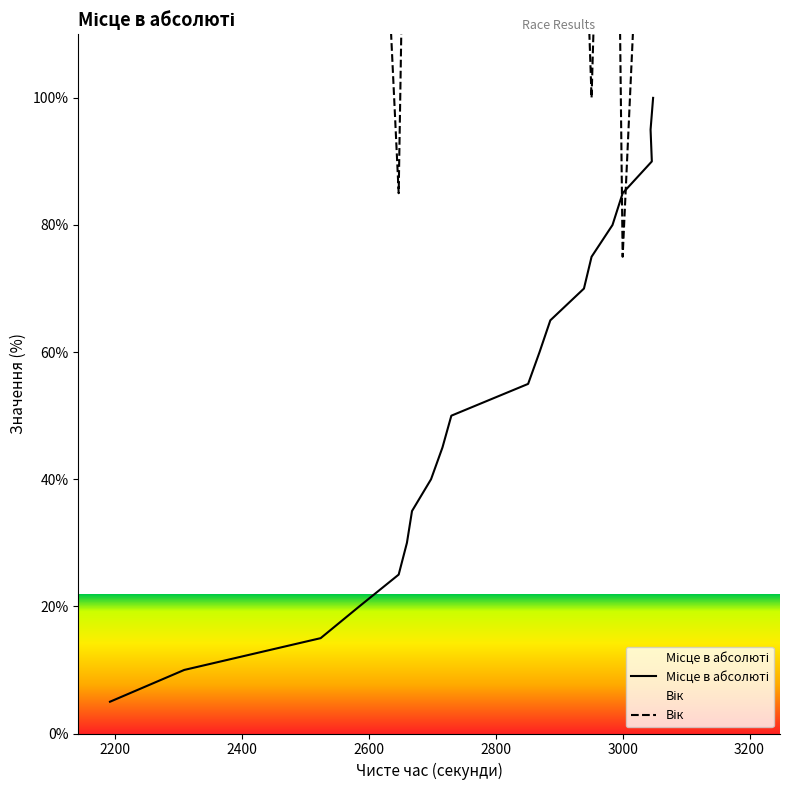

Is this an area chart (filled region under the line)?

No